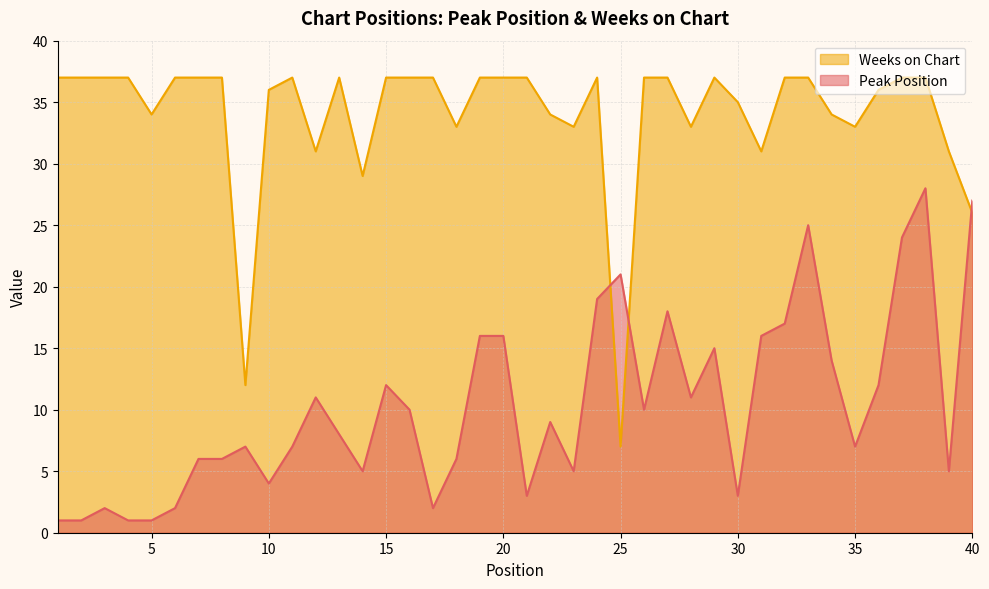

Rank the categories by Weeks on Chart value from lowest to highest.

25, 9, 40, 14, 12, 31, 39, 18, 23, 28, 35, 5, 22, 34, 30, 10, 36, 1, 2, 3, 4, 6, 7, 8, 11, 13, 15, 16, 17, 19, 20, 21, 24, 26, 27, 29, 32, 33, 37, 38